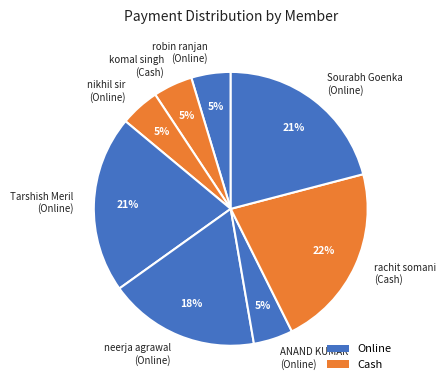

Does Tarshish Meril (Online) represent more than half of the total?

No